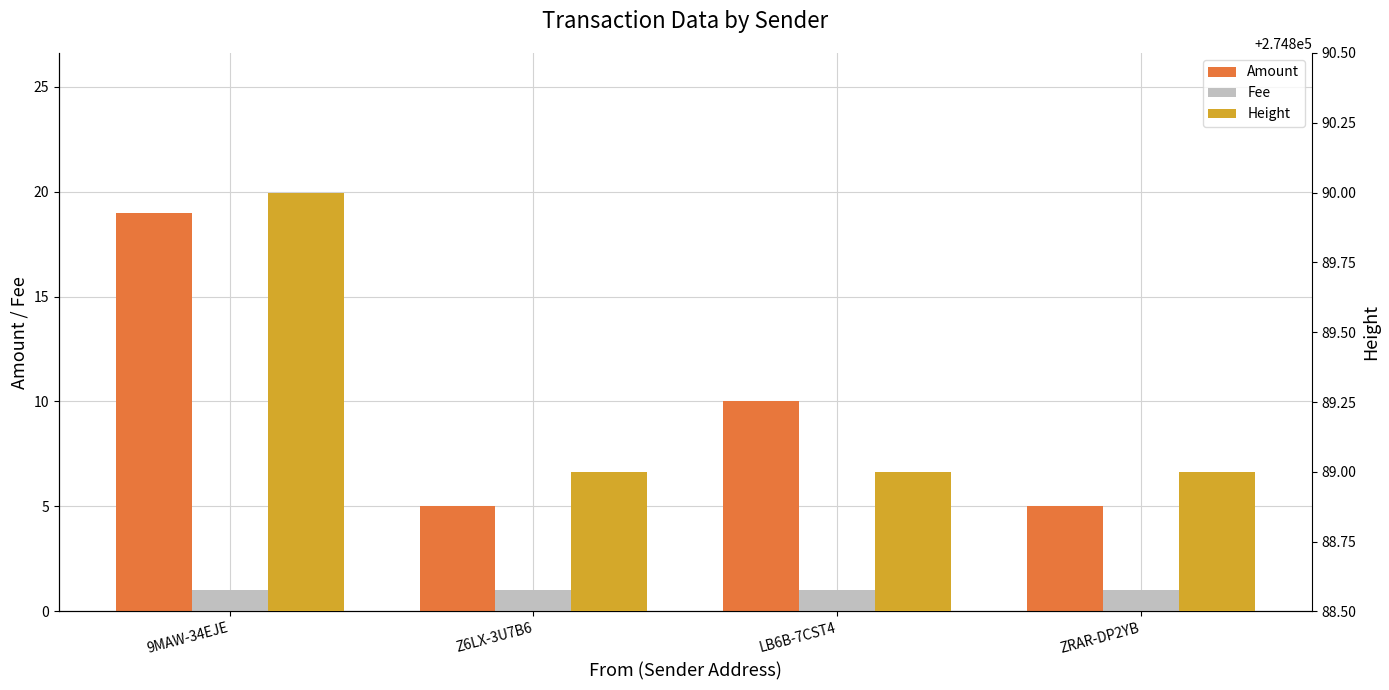

True or false: Amount has a value of 8 at Z6LX-3U7B6.

False